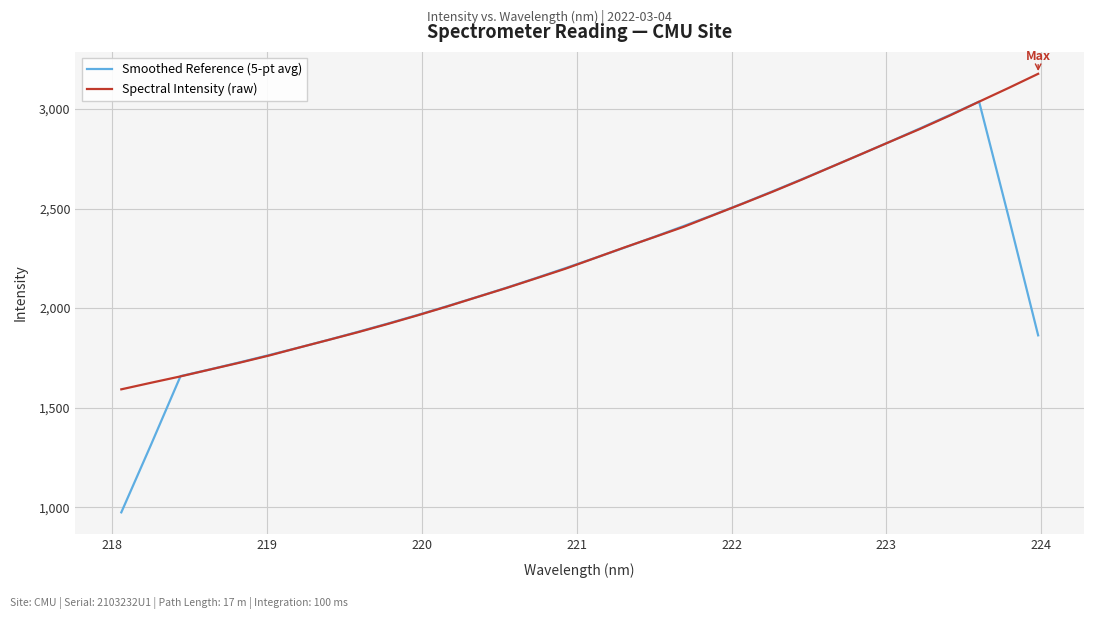

What is the maximum value shown in the chart?

3176.0